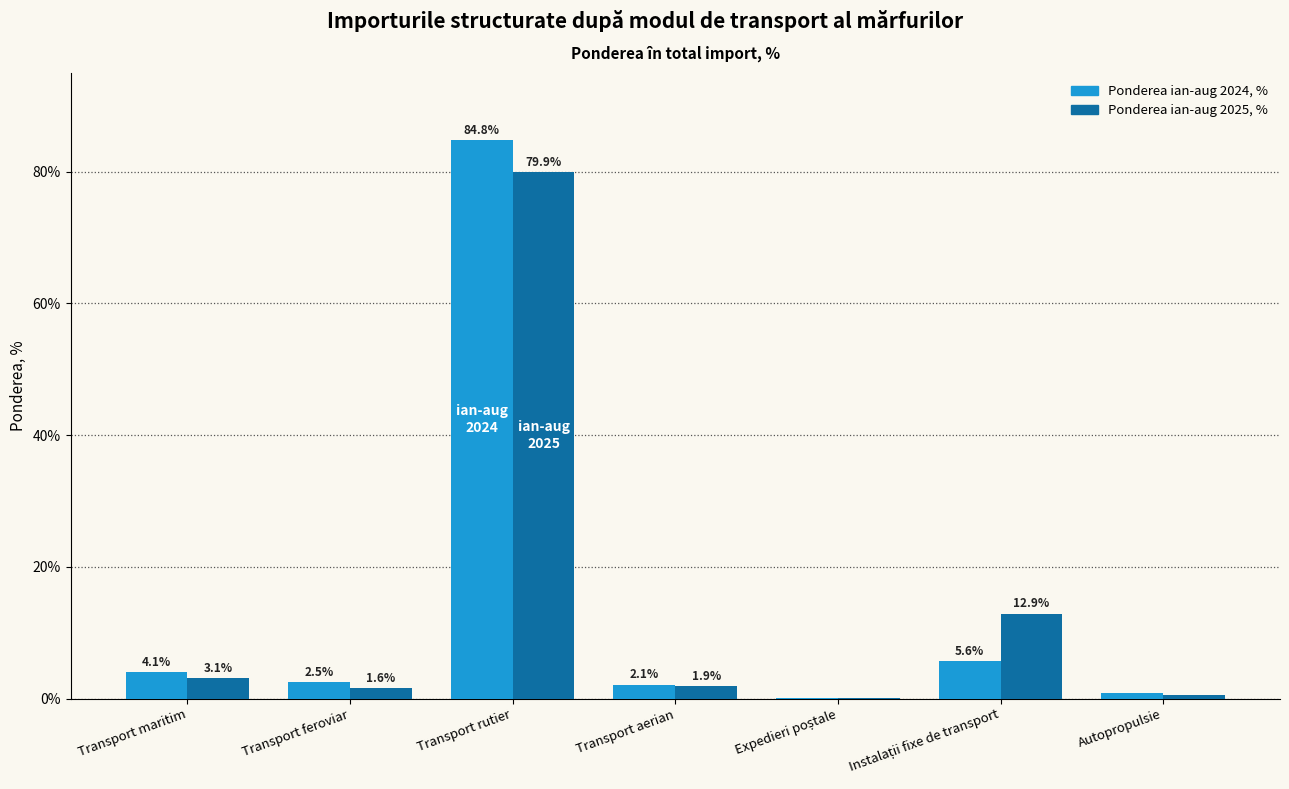

Is the value of Ponderea ian-aug 2024, % at Transport feroviar greater than the value of Ponderea ian-aug 2025, % at Transport maritim?

No